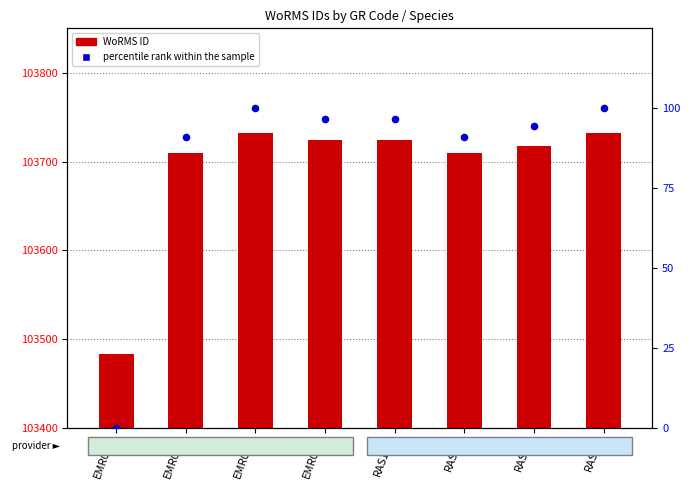

Which series has the widest spread of Y values?

WoRMS ID (count)